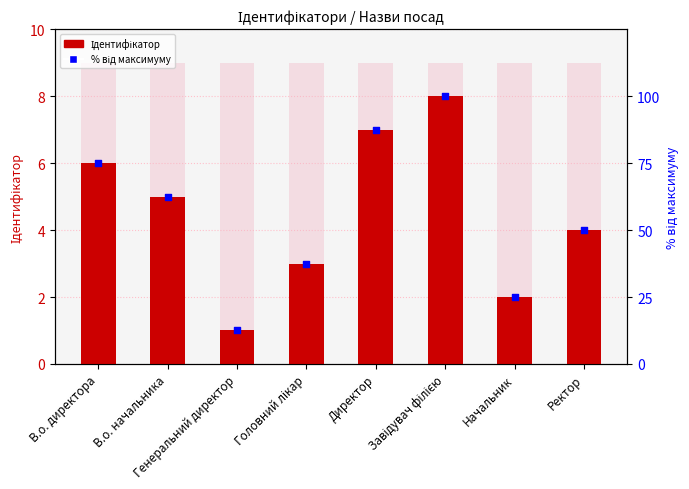

Which series reaches the maximum Y coordinate?

% від макс.